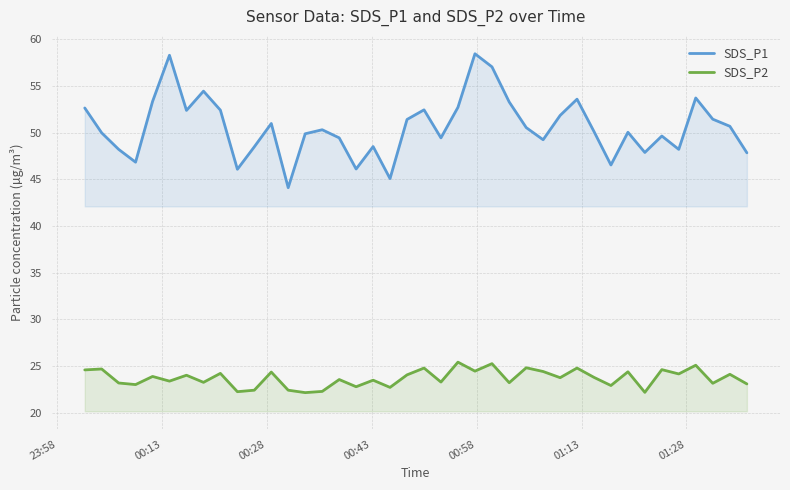

Which series has the largest range (max minus min)?

SDS_P1